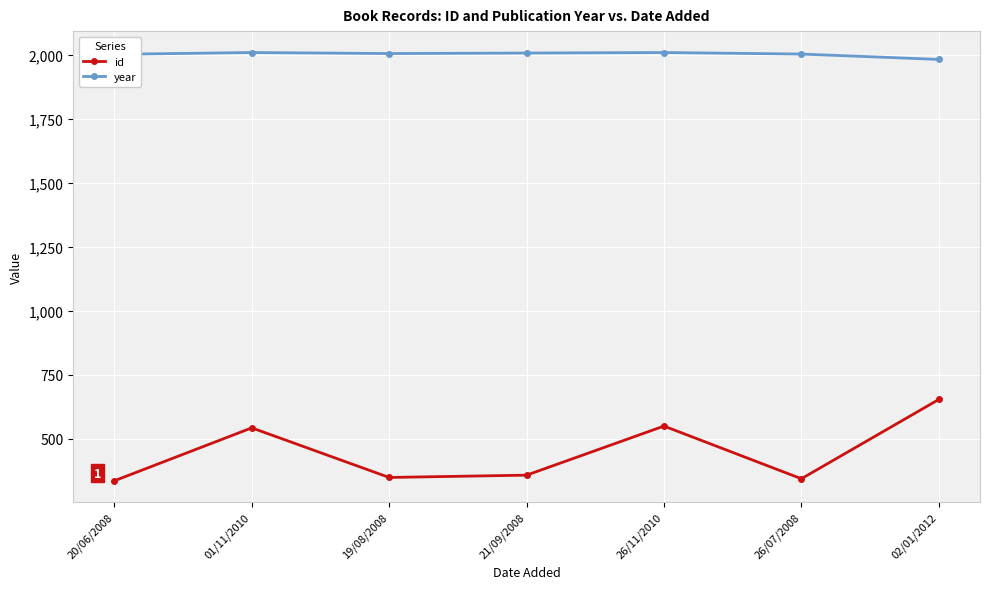

Which series has the largest total across all categories?

year